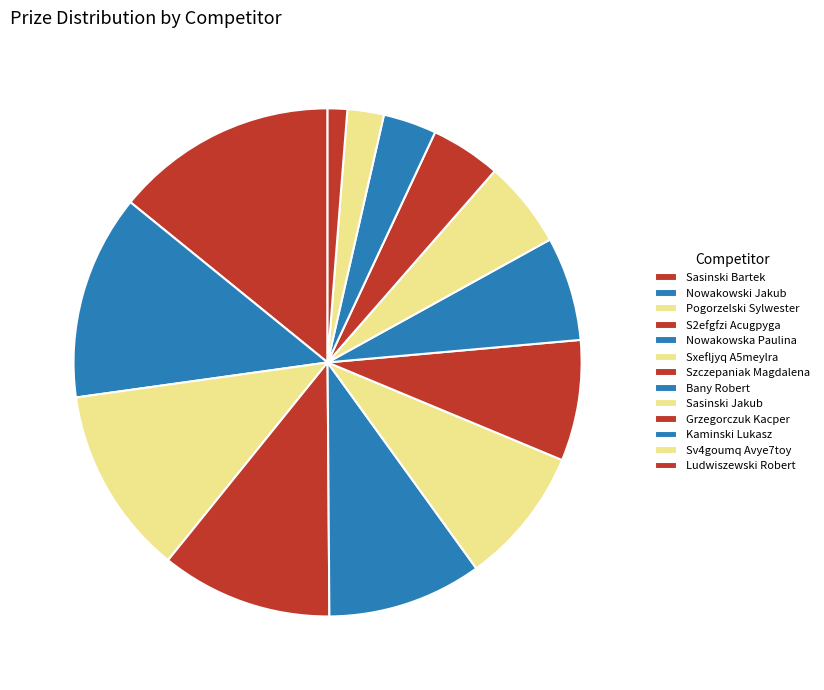

How many slices are in this pie chart?

13